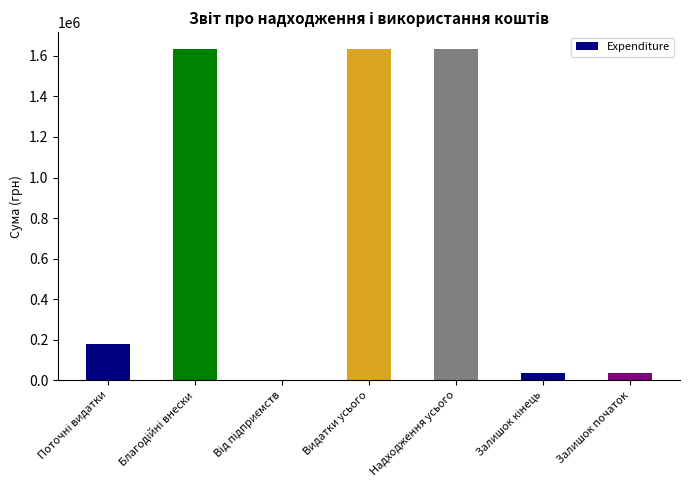

True or false: the data shows 1635577.5 at Надходження усього.

True